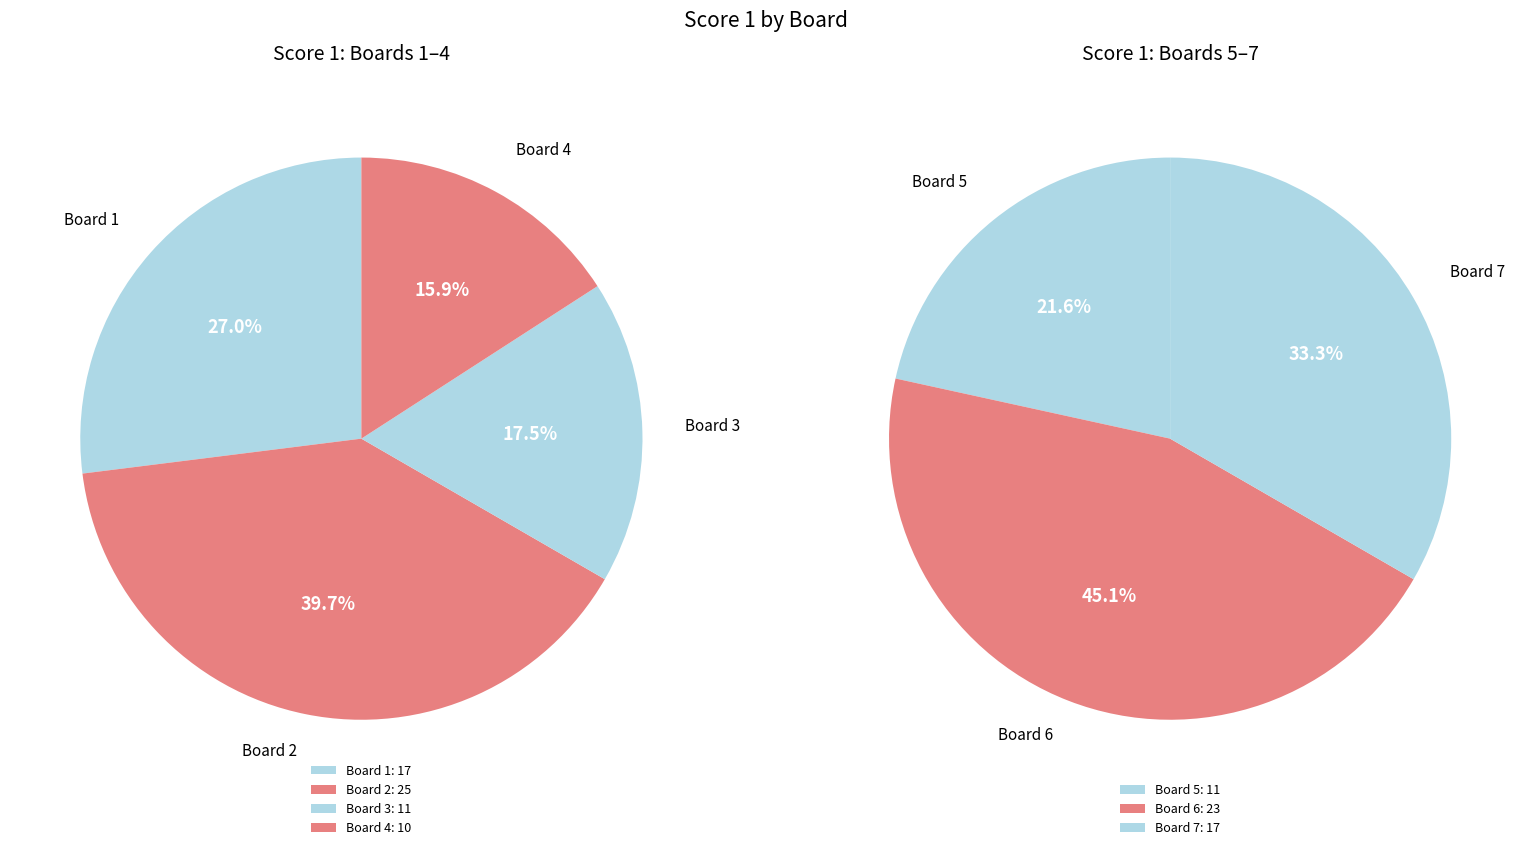

How much of the chart is everything except 2?

78.1%